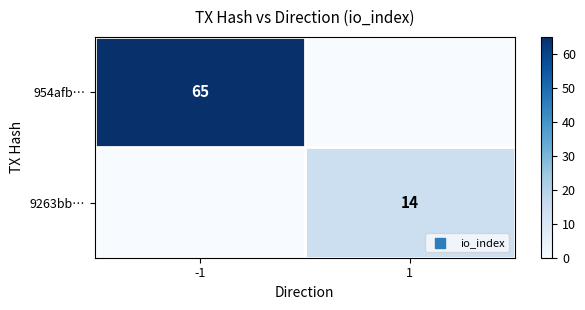

Is the value of 9263bb… at 1 greater than the value of 954afb… at -1?

No